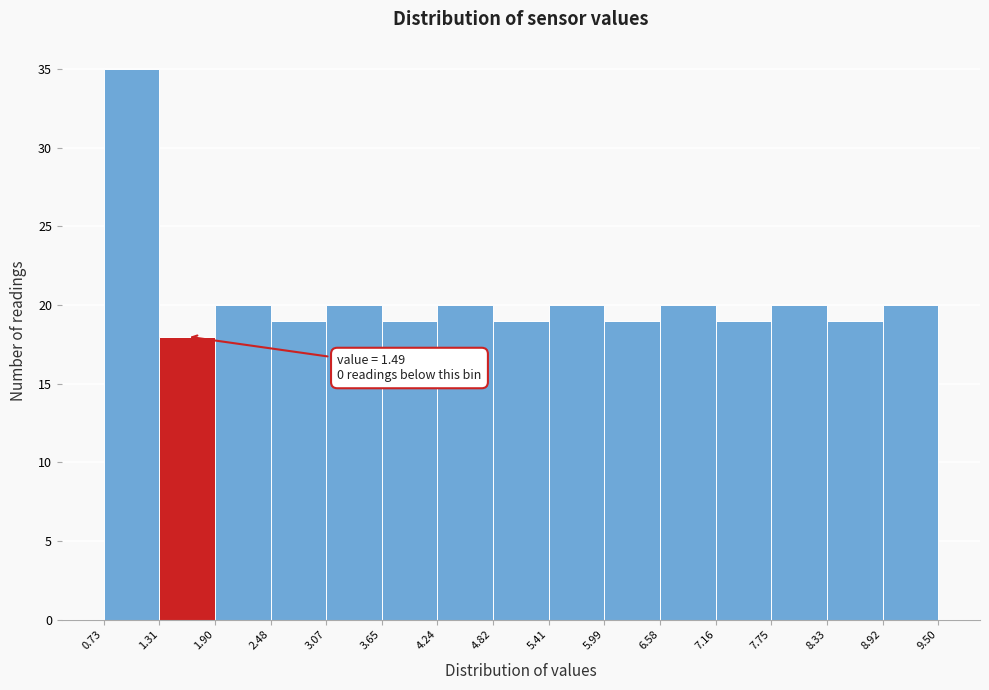

Over which range of the x-axis is the bar tallest?

0.73 to 1.31